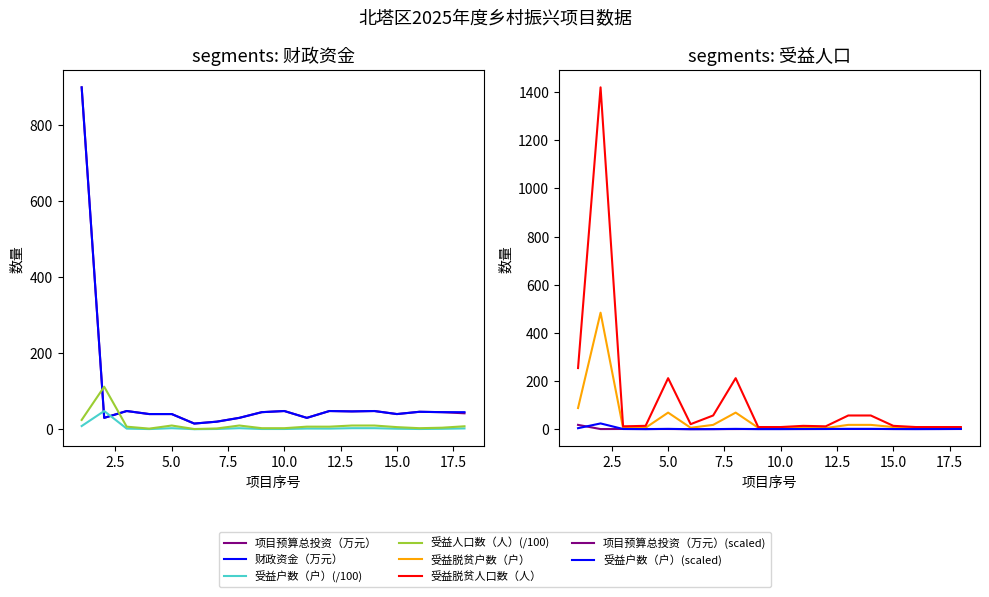

What is the maximum value for 受益人口数（人）?

112.0